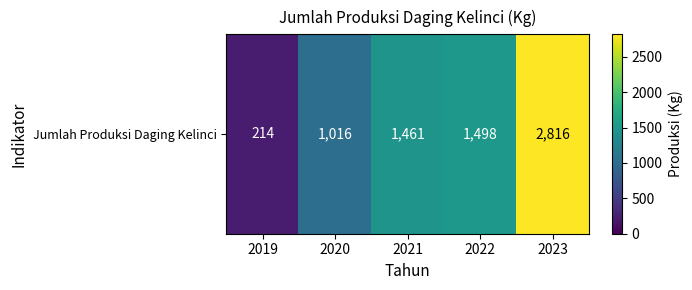

Which label corresponds to the smallest value in the chart?

2019